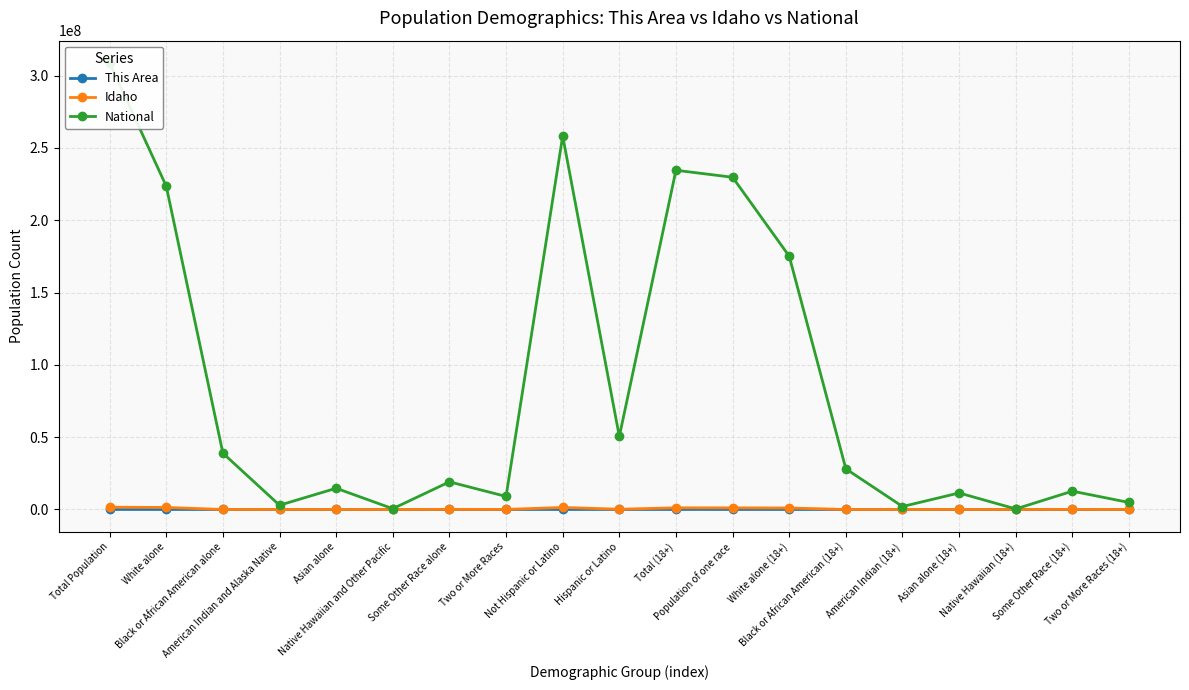

Rank the categories by This Area value from highest to lowest.

Total Population, Not Hispanic or Latino, White alone, Total (18+), Population of one race, White alone (18+), Hispanic or Latino, Two or More Races, American Indian and Alaska Native, Two or More Races (18+), American Indian (18+), Some Other Race alone, Black or African American alone, Black or African American (18+), Asian alone, Asian alone (18+), Some Other Race (18+), Native Hawaiian and Other Pacific, Native Hawaiian (18+)